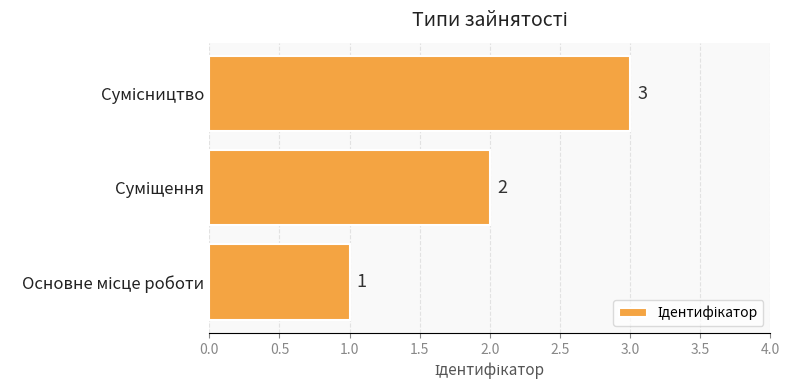

What is the maximum value shown in the chart?

3